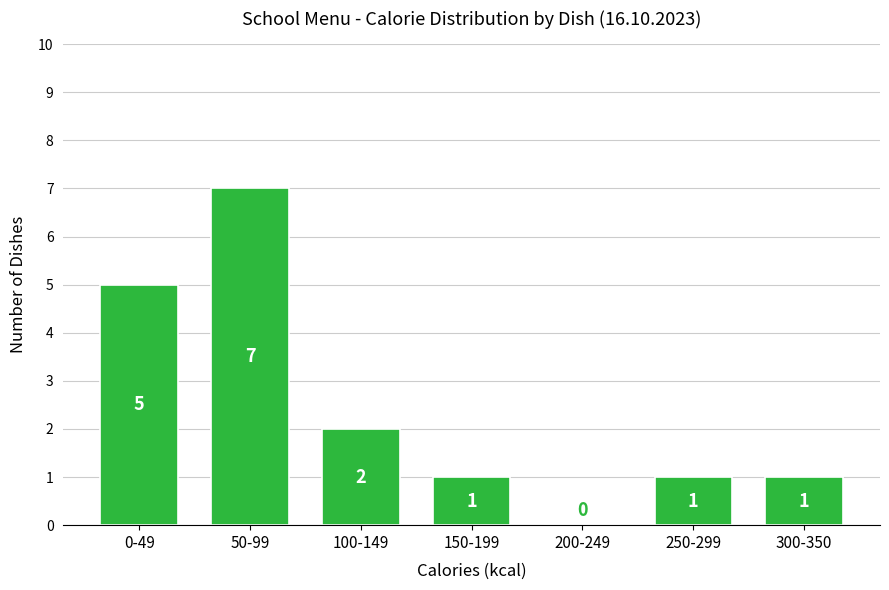

Reading right to left, list all the values displayed in this chart.

300-350=1	250-299=1	200-249=0	150-199=1	100-149=2	50-99=7	0-49=5